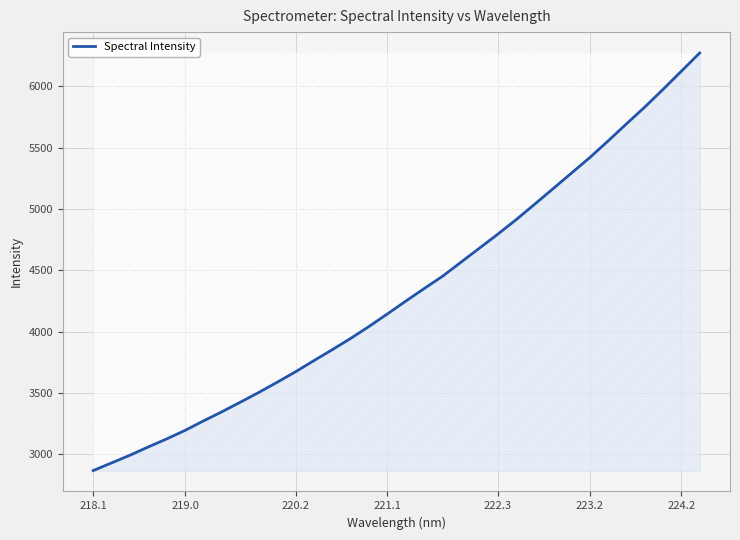

What is the difference between the maximum and minimum values?

3401.5